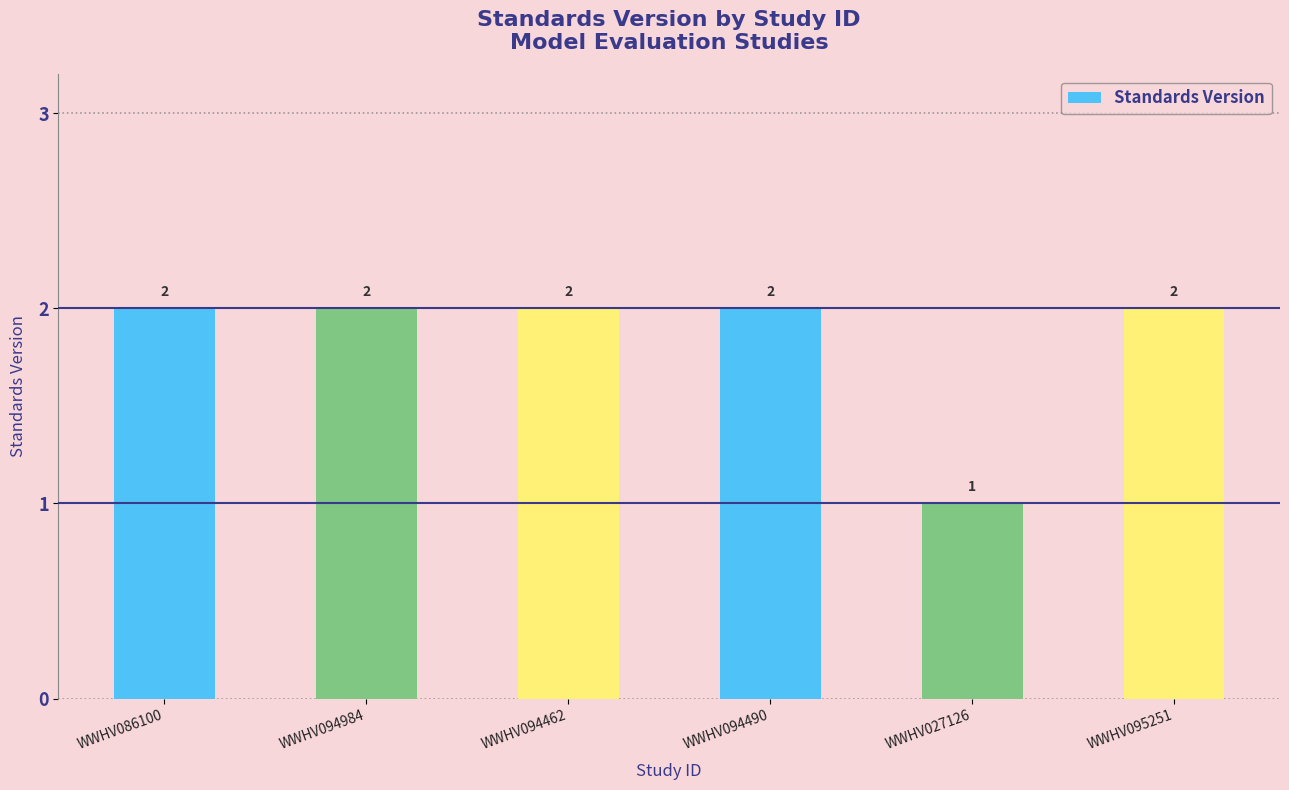

What is the minimum value shown in the chart?

1